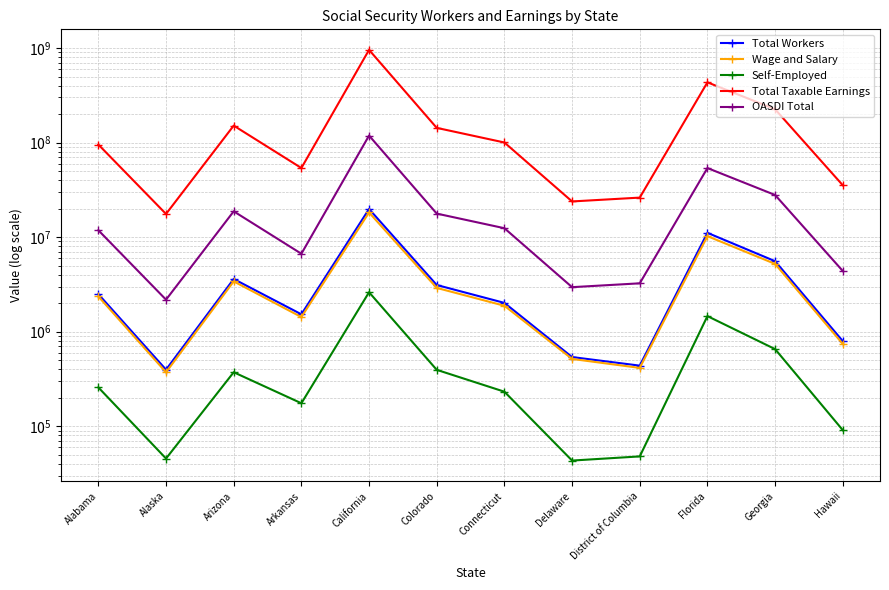

At which category is the sum across all series the highest?

California